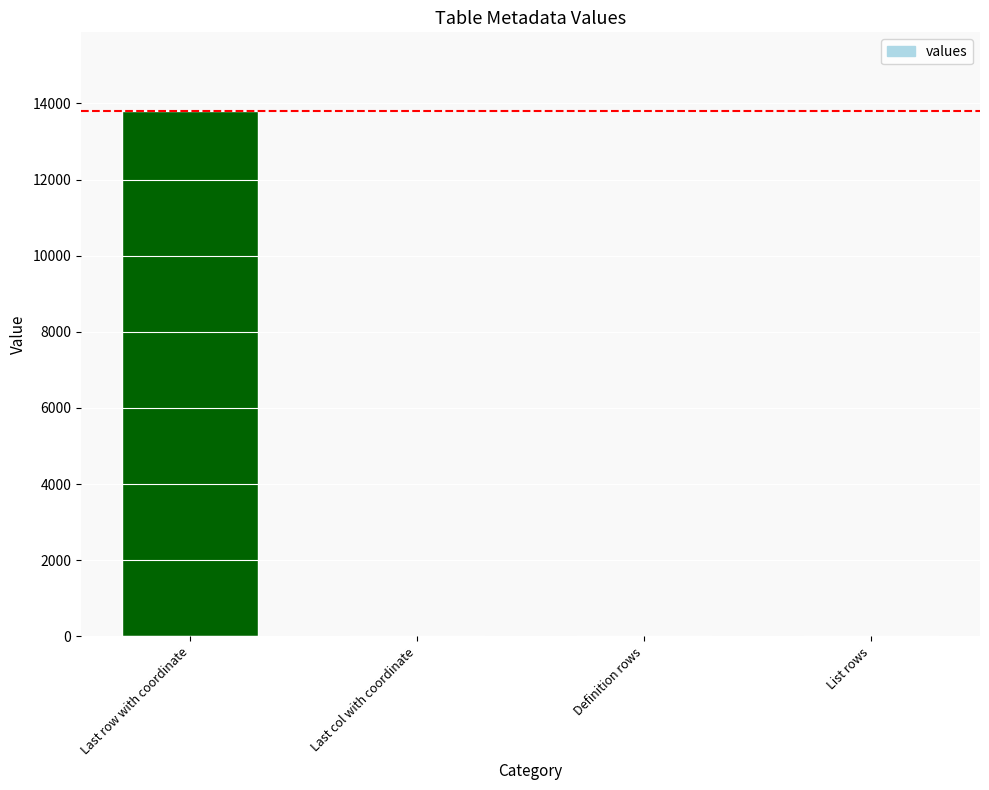

Which has a higher value, Last row with coordinate or Definition rows?

Last row with coordinate